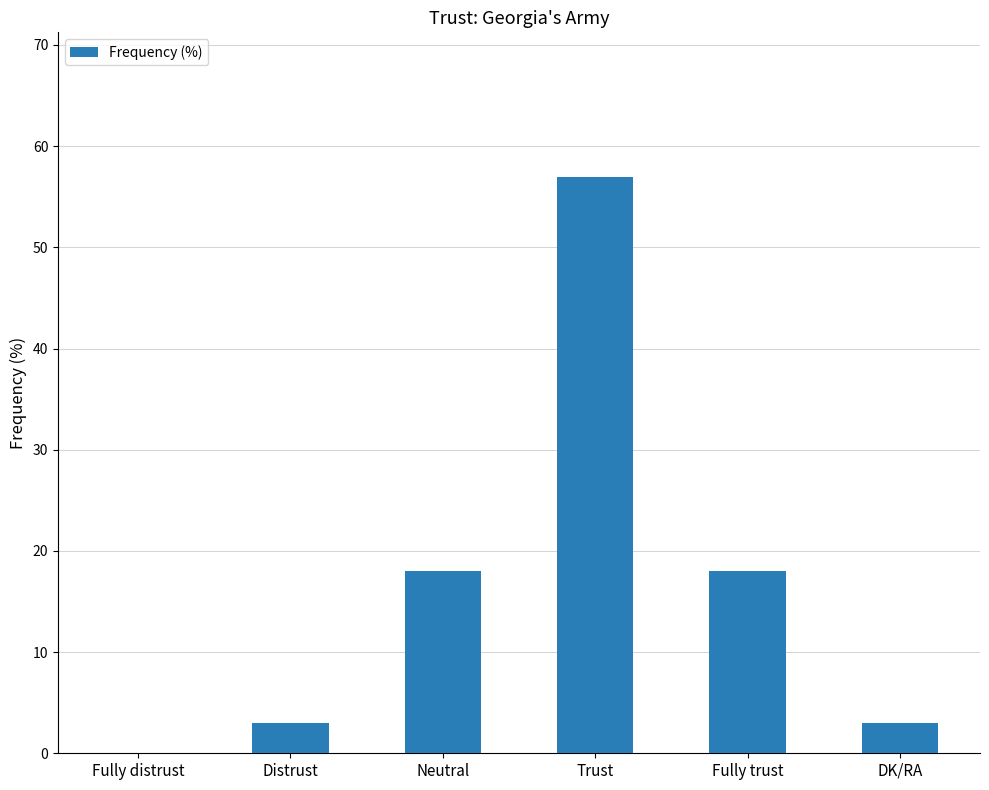

What is the sum of all values?

99